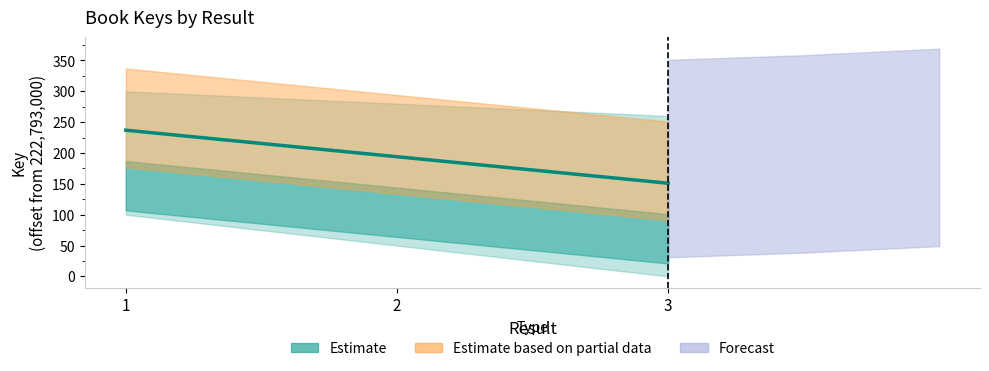

The value at 3 is 151. True or false?

True